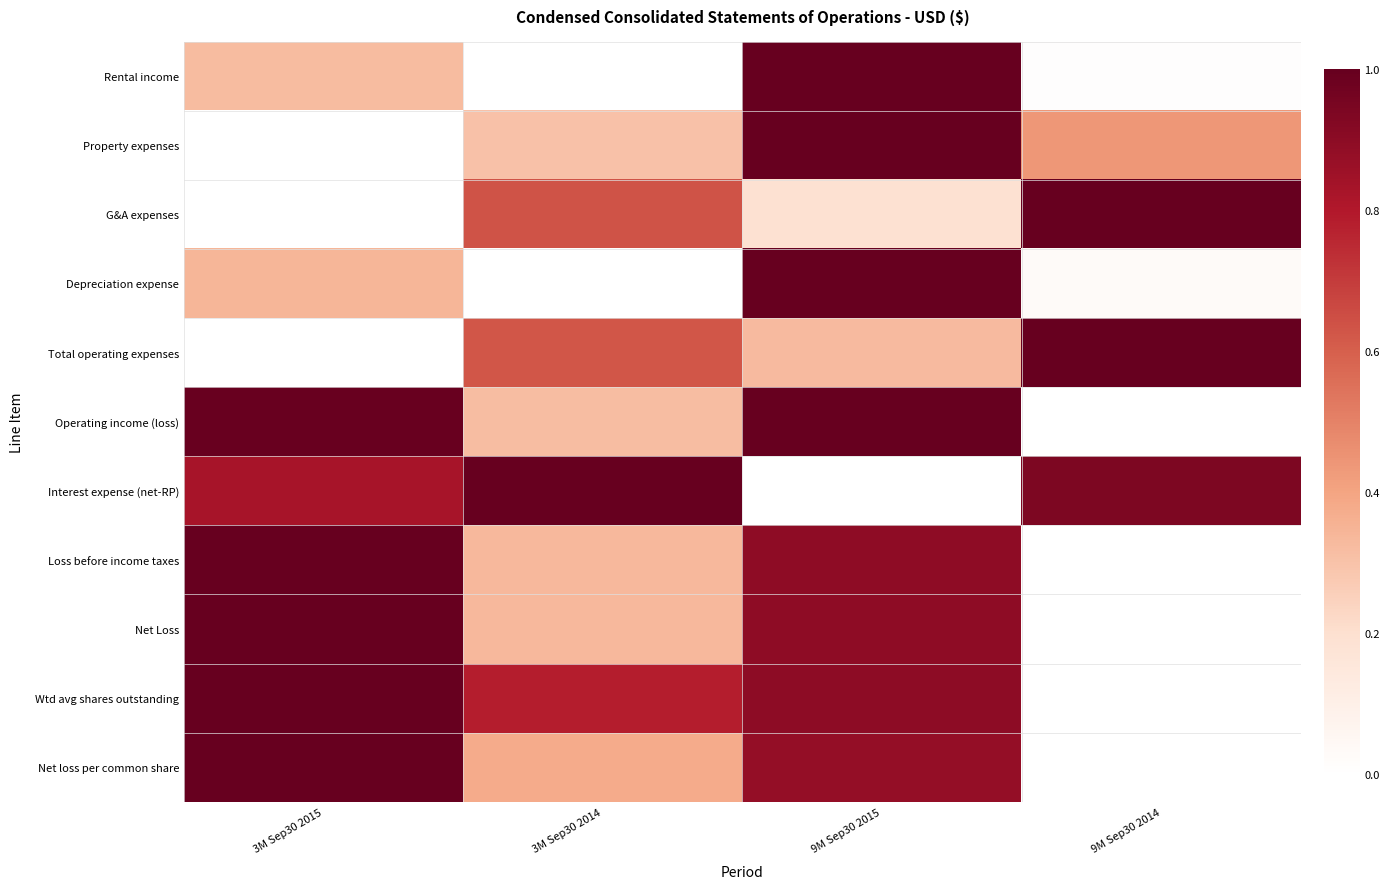

What is the spread (max minus min) of values at 3M Sep30 2014?

1.0